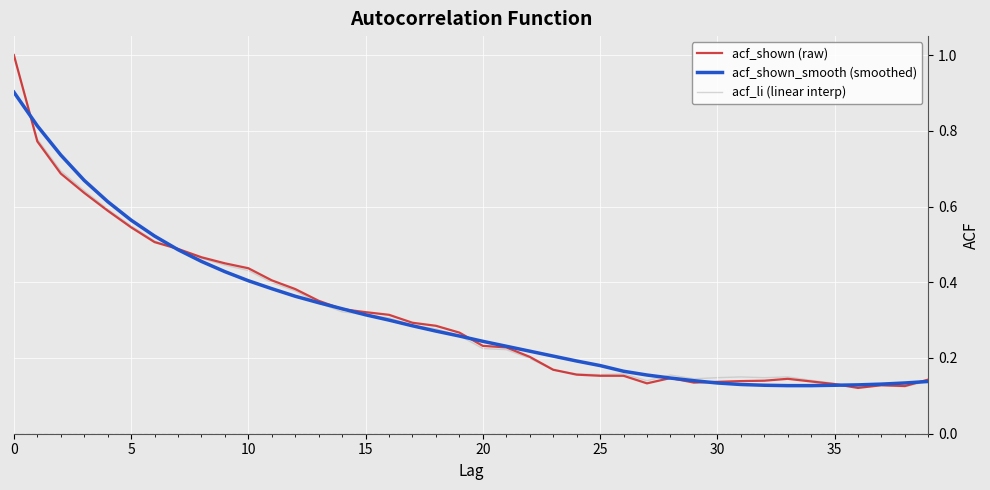

What is the maximum value for acf_shown (raw)?

1.0